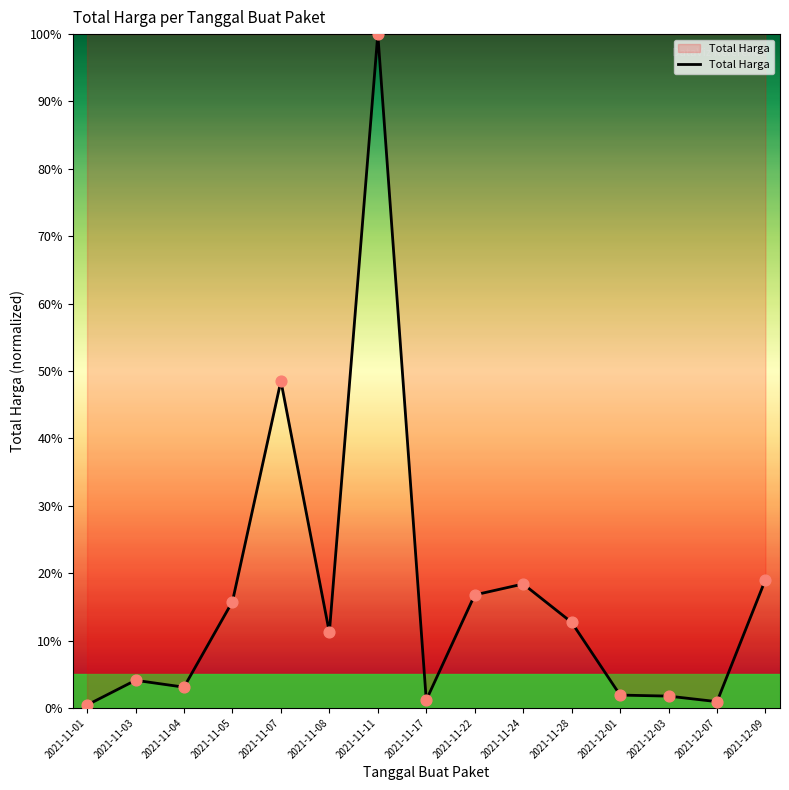

Which has a higher value, 2021-11-01 or 2021-11-22?

2021-11-22